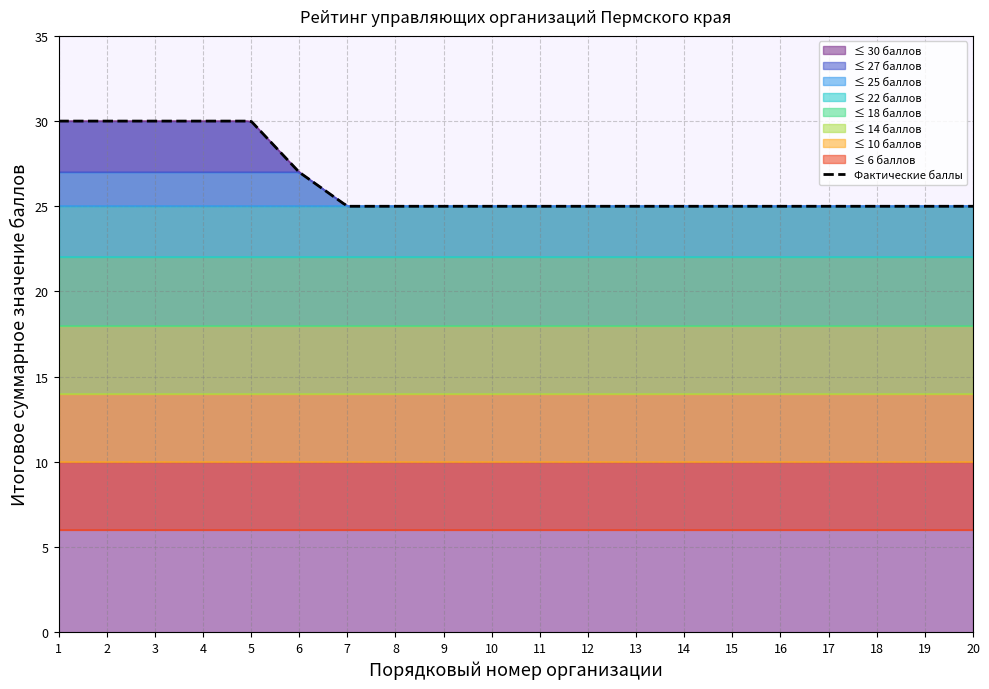

What is the maximum value for ≤ 30 баллов?

30.0